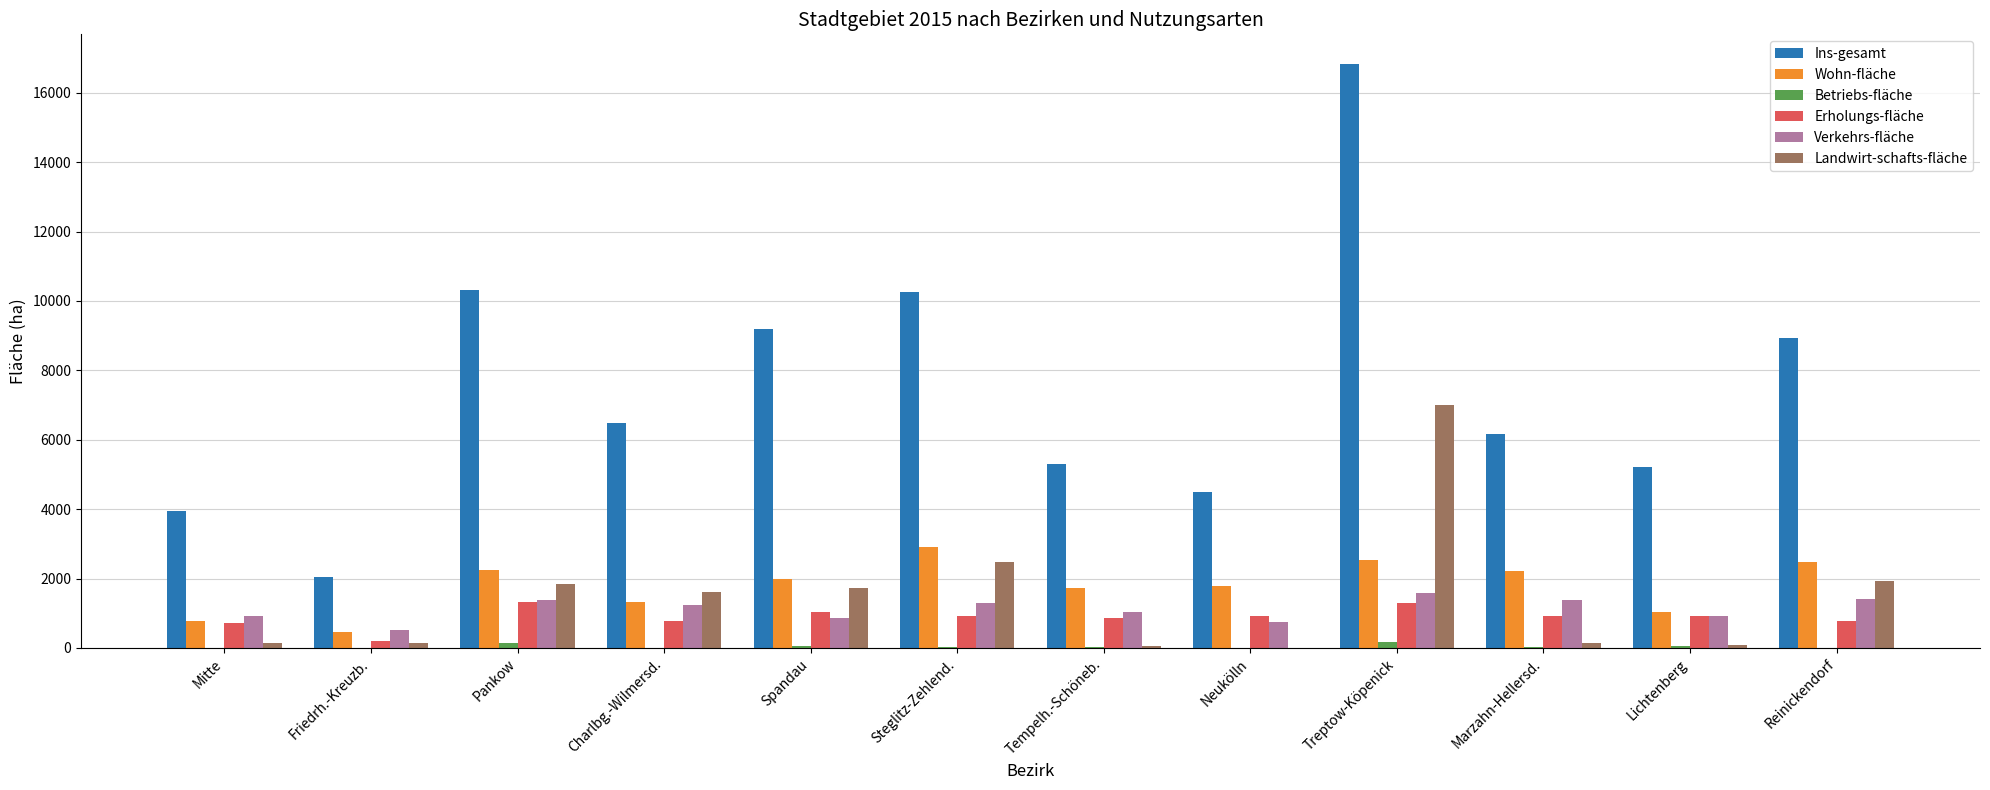

How many groups of bars are there?

12